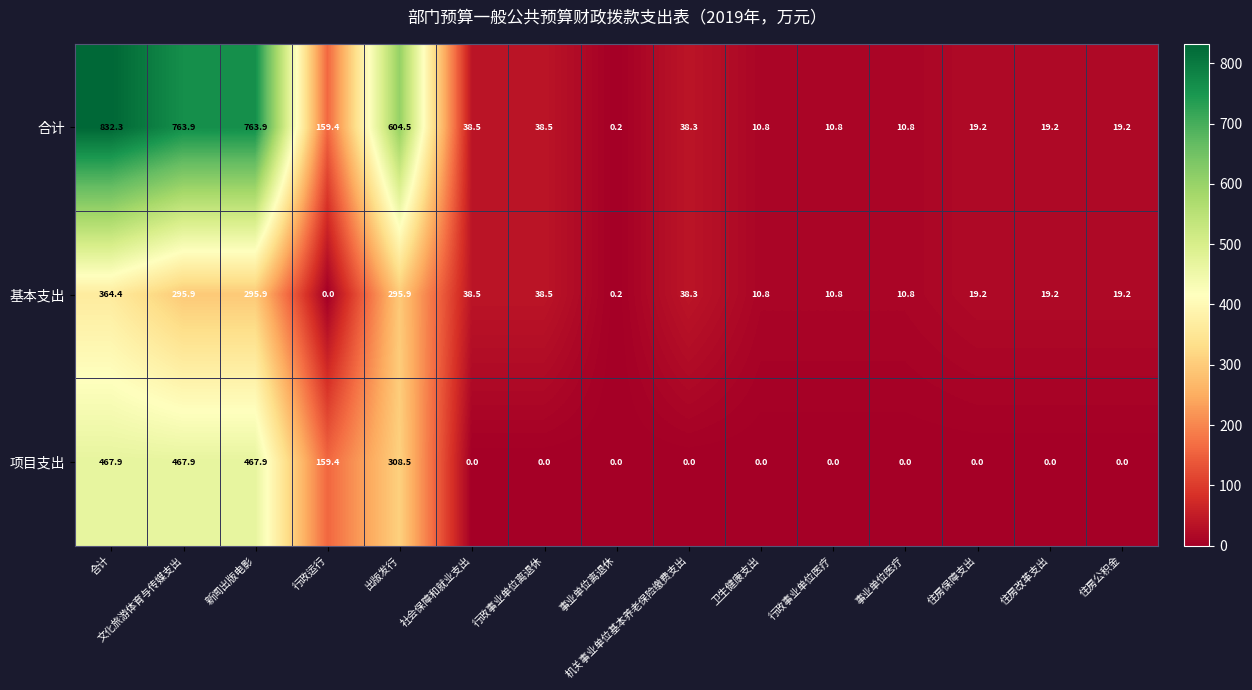

What is the highest value of the 基本支出 series?

364.4